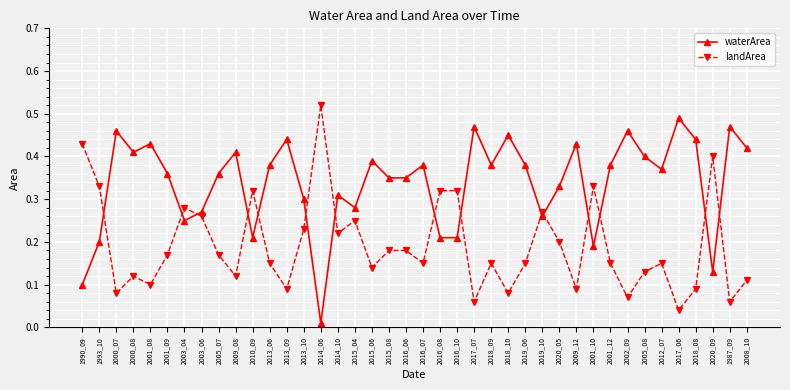

What is the sum of all waterArea values?

13.5